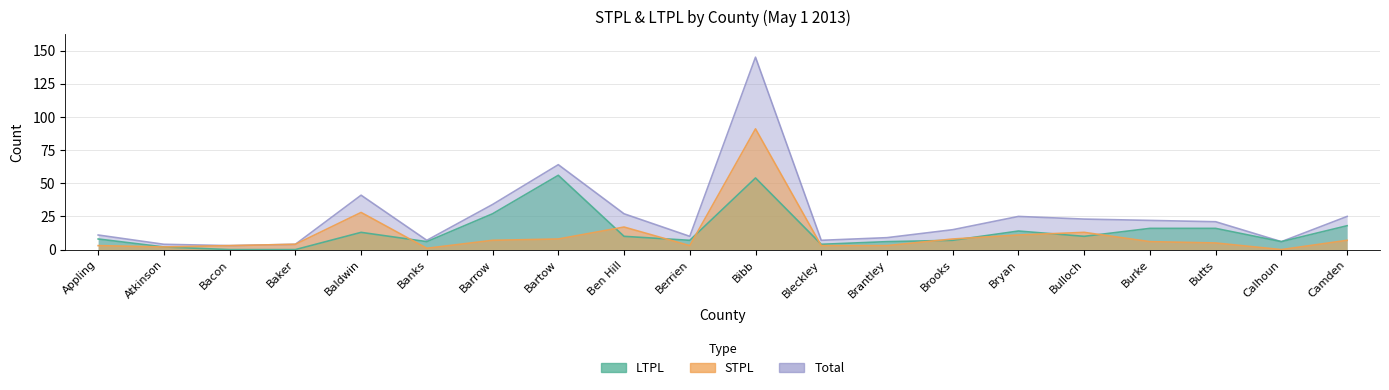

True or false: STPL and Total cross at least once.

False